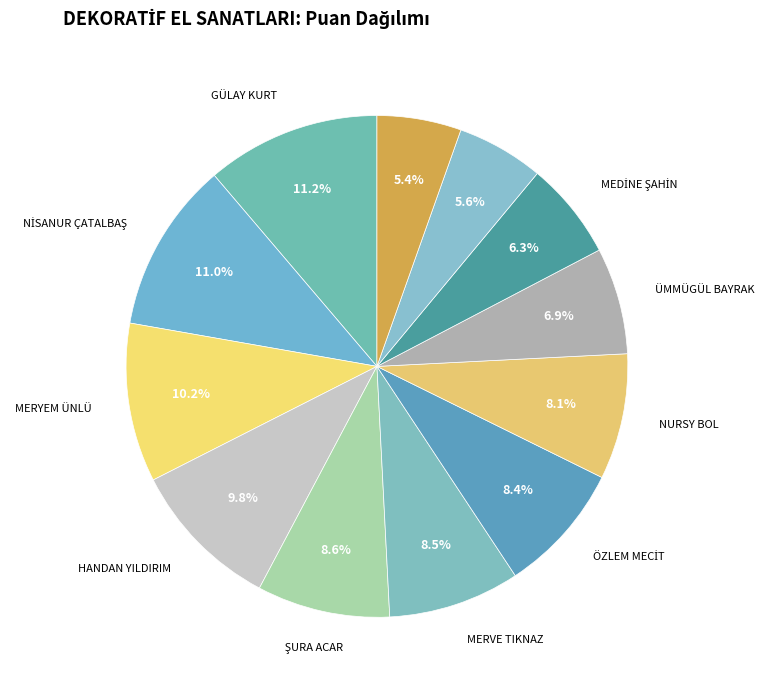

Is there any slice that represents more than half of the pie?

No